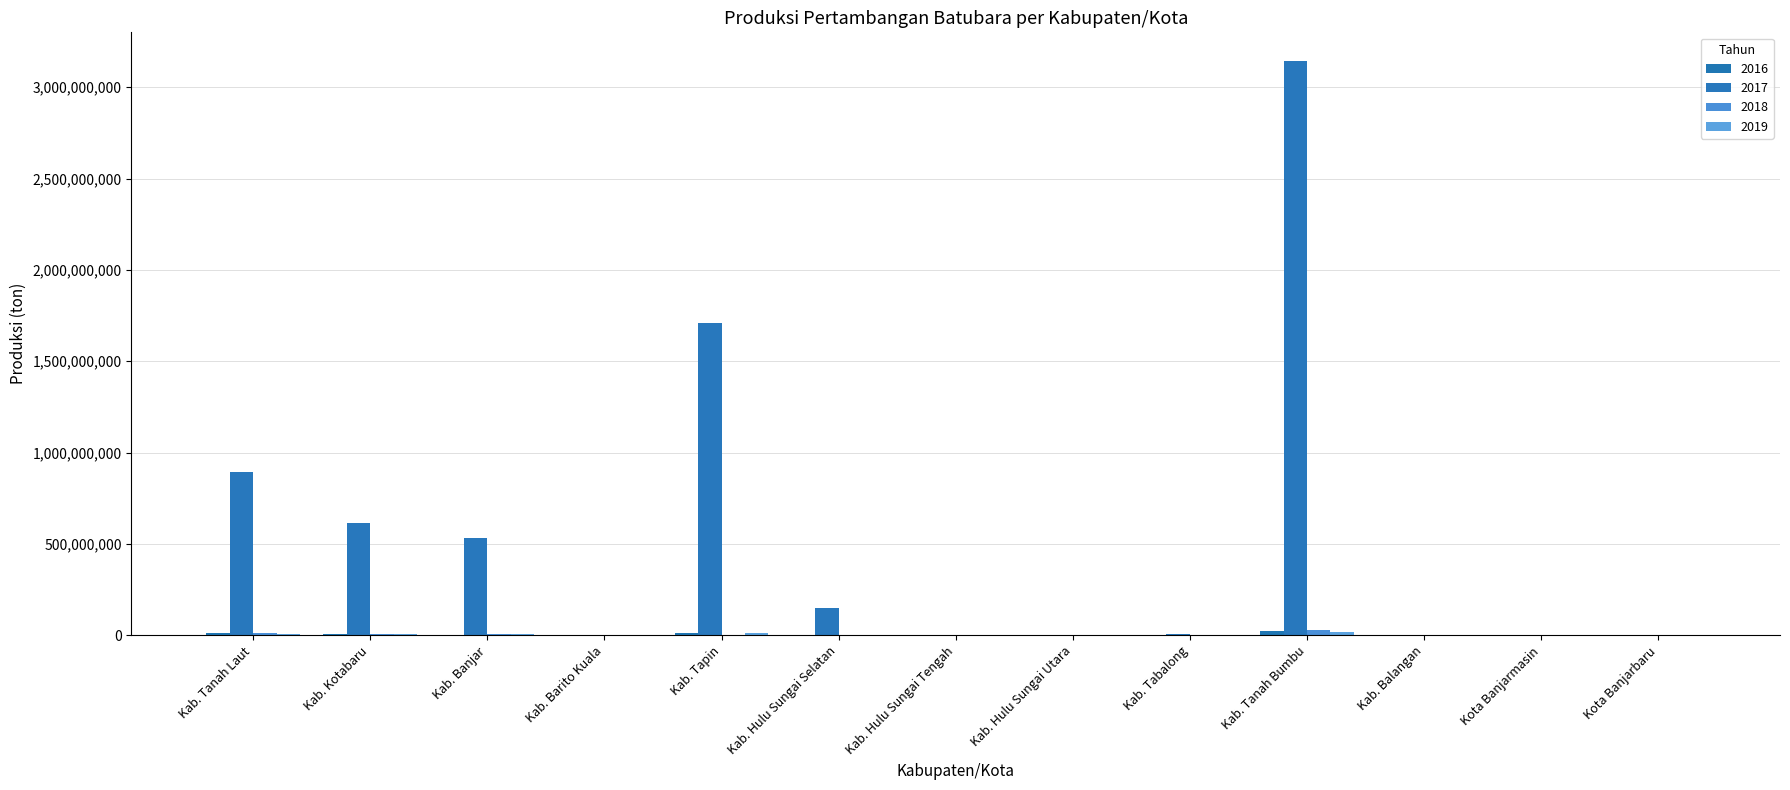

Count the number of data series in this chart.

4